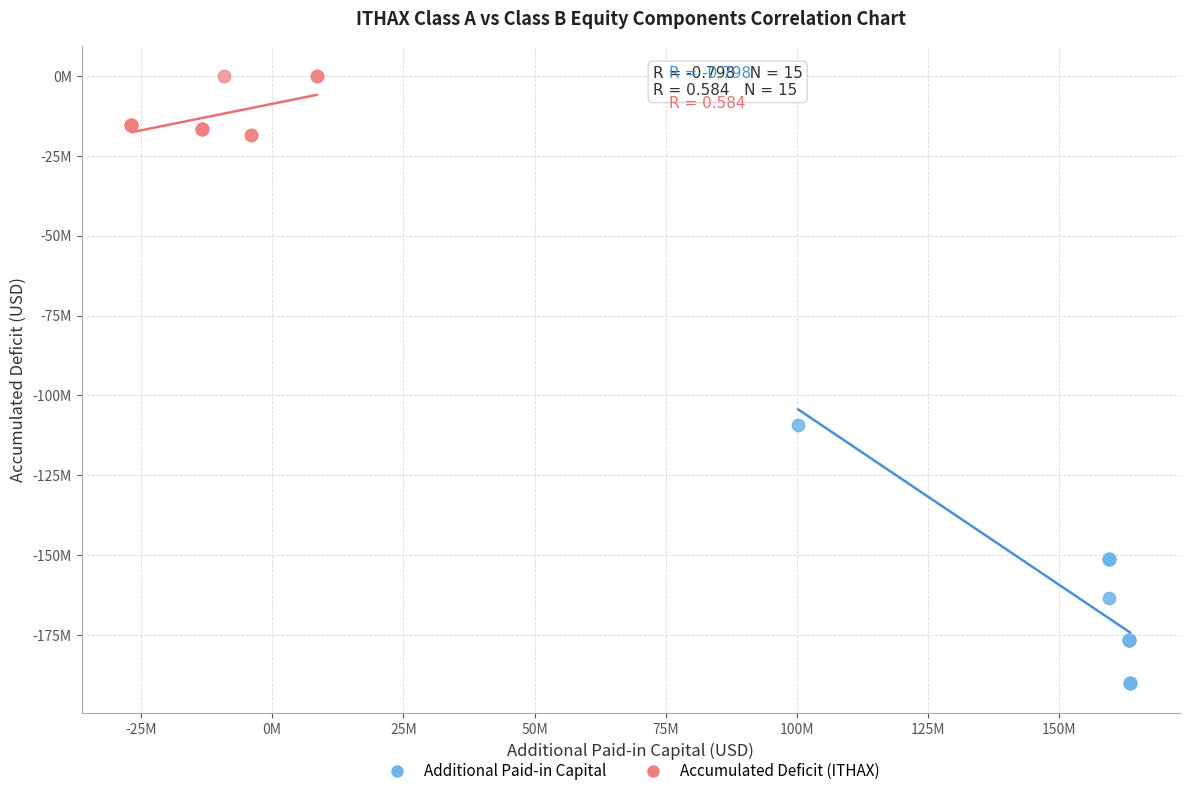

Which series contains the lowest Y value?

Additional Paid-in Capital